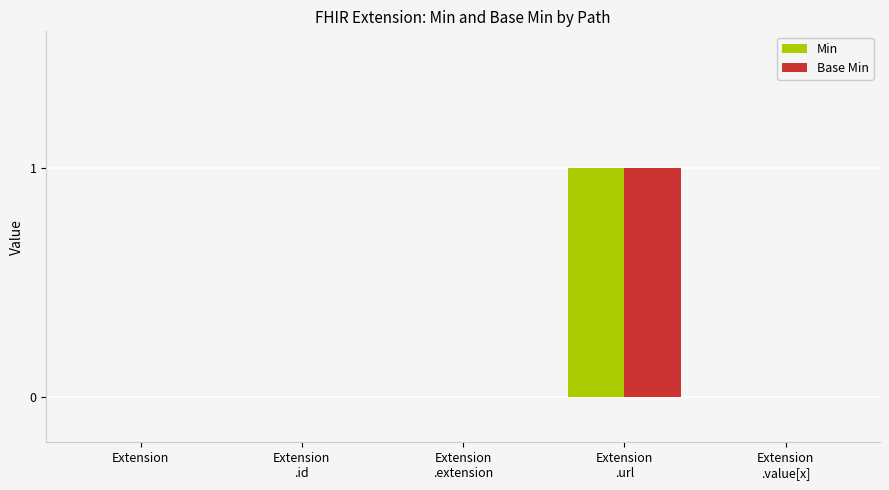

Is it true that Min equals 0 at Extension?

True